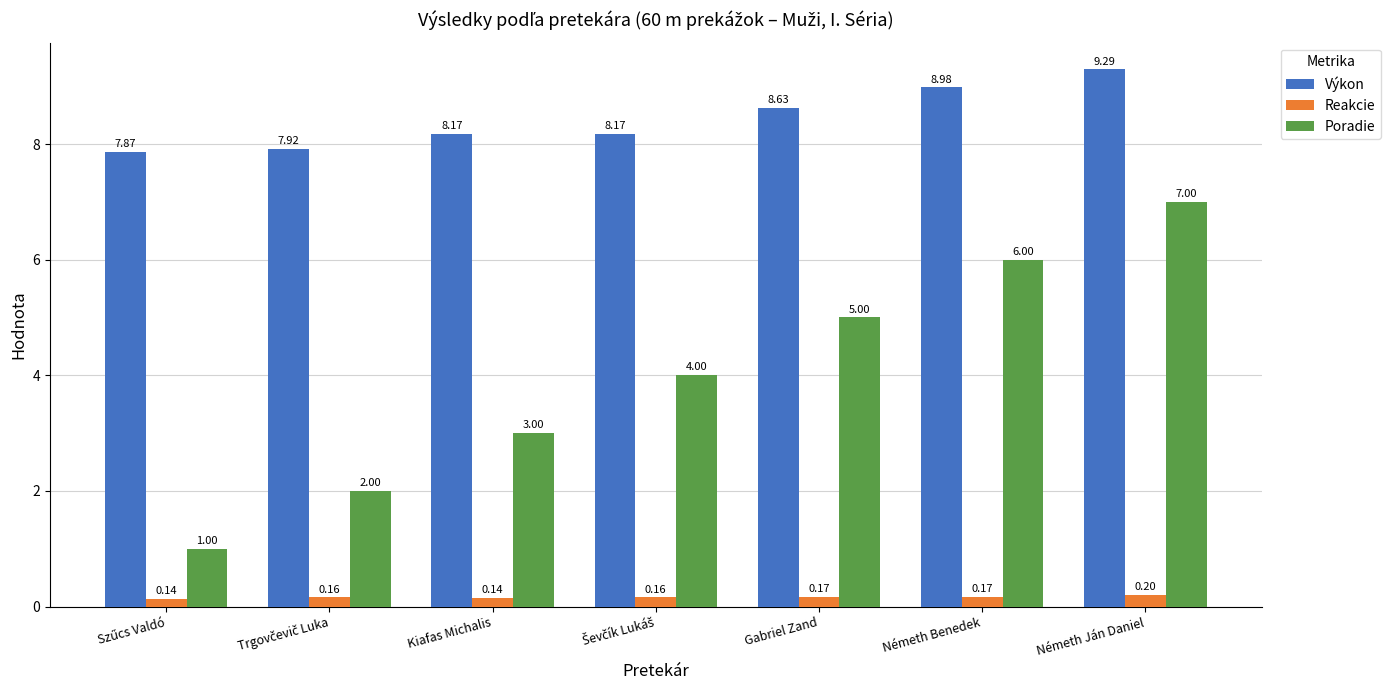

Rank the series by their maximum value, from lowest to highest.

Reakcie, Poradie, Výkon